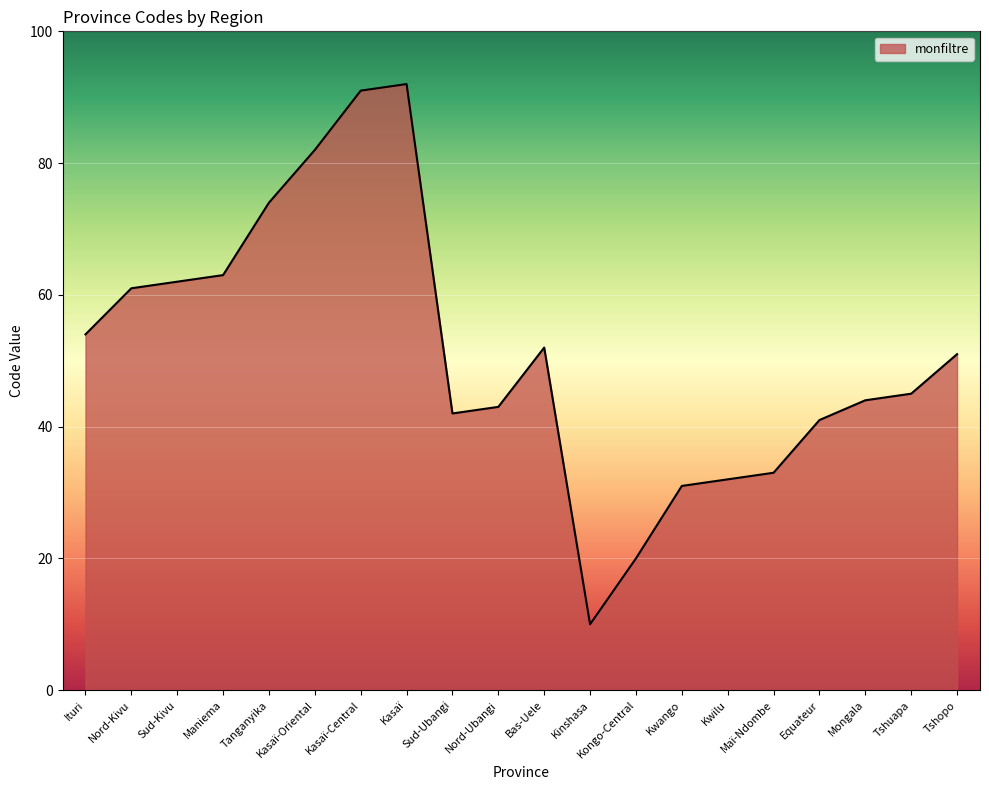

What is the change in value from Tanganyika to Nord-Ubangi?

-31